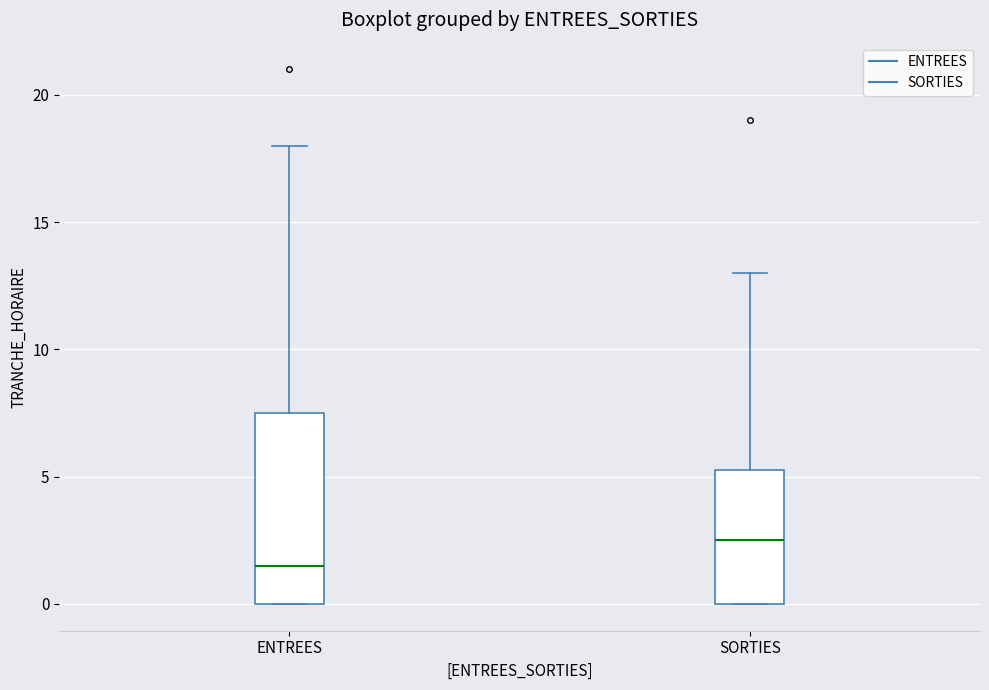

Which box is the tallest, from its lower edge to its upper edge?

ENTREES